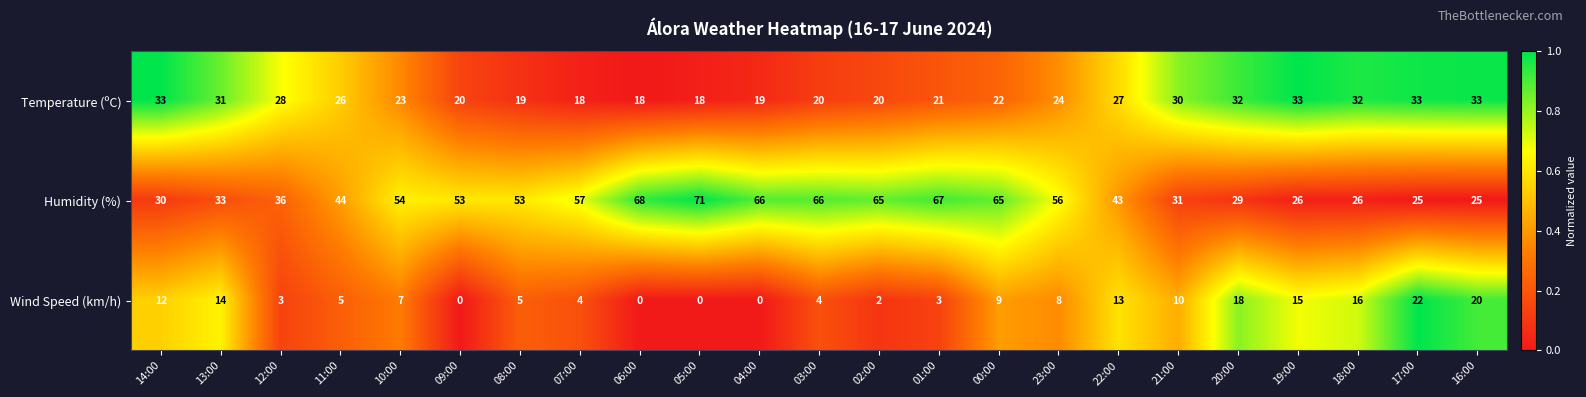

At how many categories does at least one series exceed 0?

23